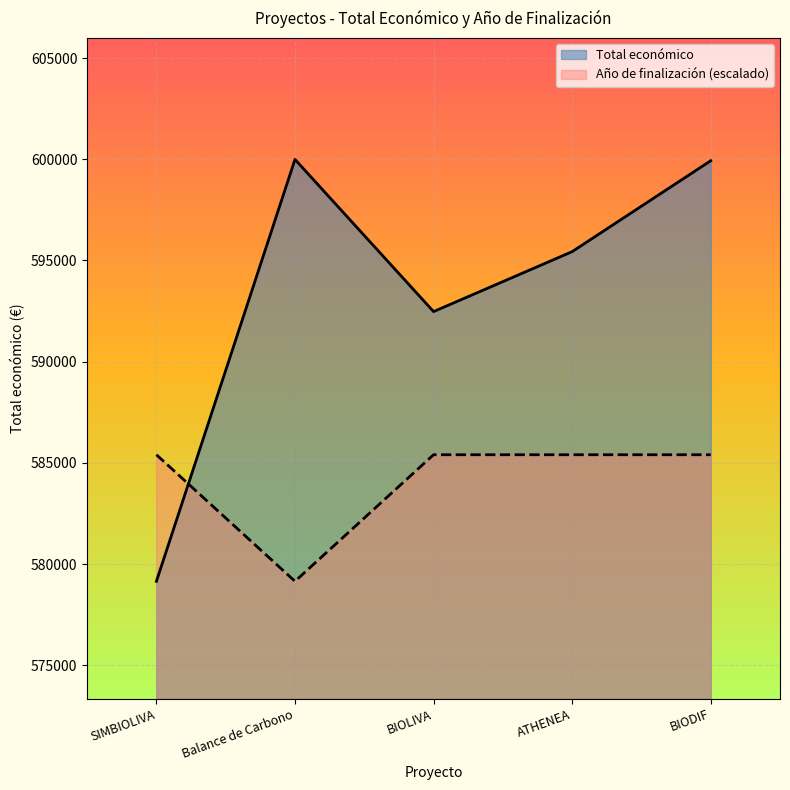

What is the difference between the maximum and minimum values in the Año de finalización series?

6252.0